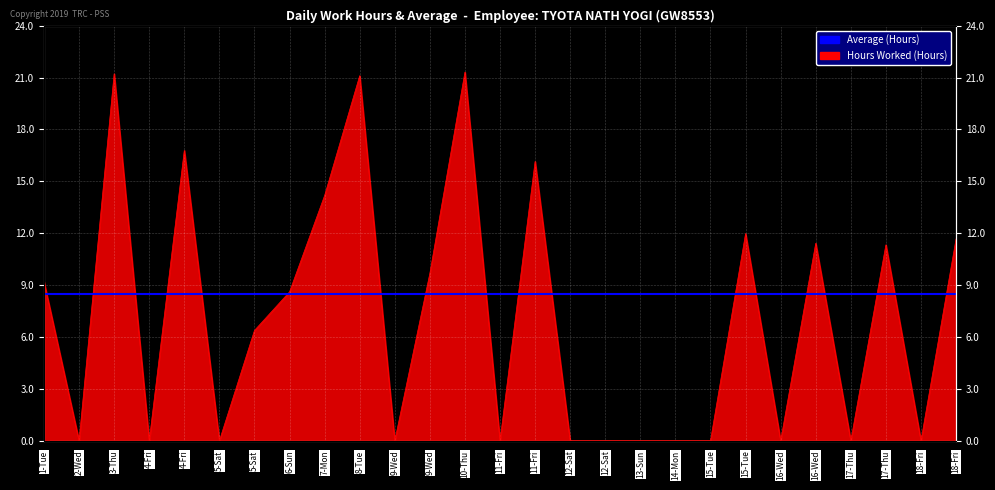

How many interior local valleys (lower than both neighbors) does the data have?

8